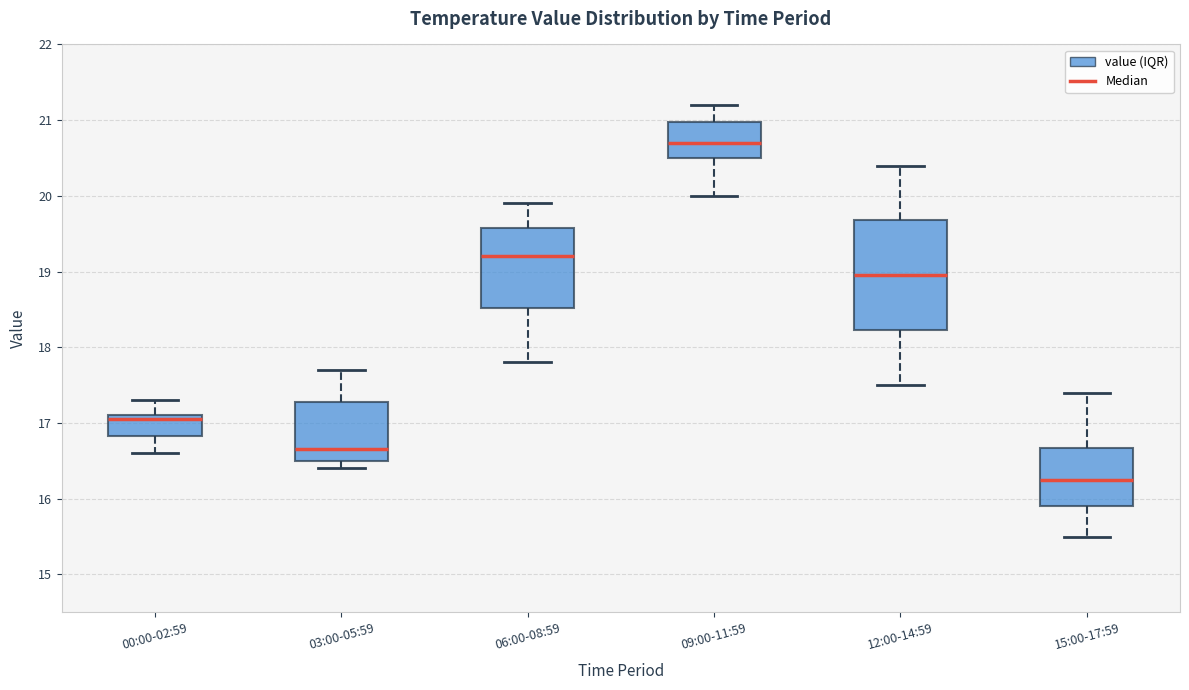

Which box is the tallest, from its lower edge to its upper edge?

12:00-14:59